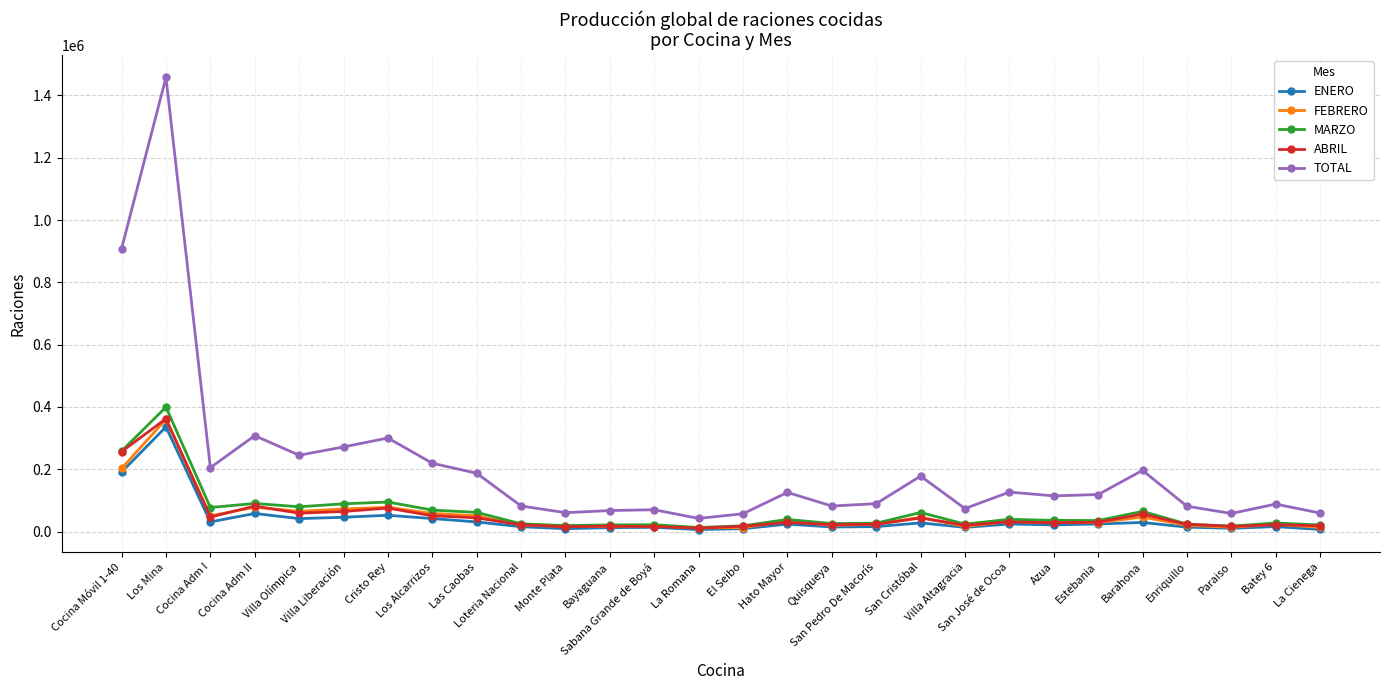

How many distinct data groups are displayed?

5